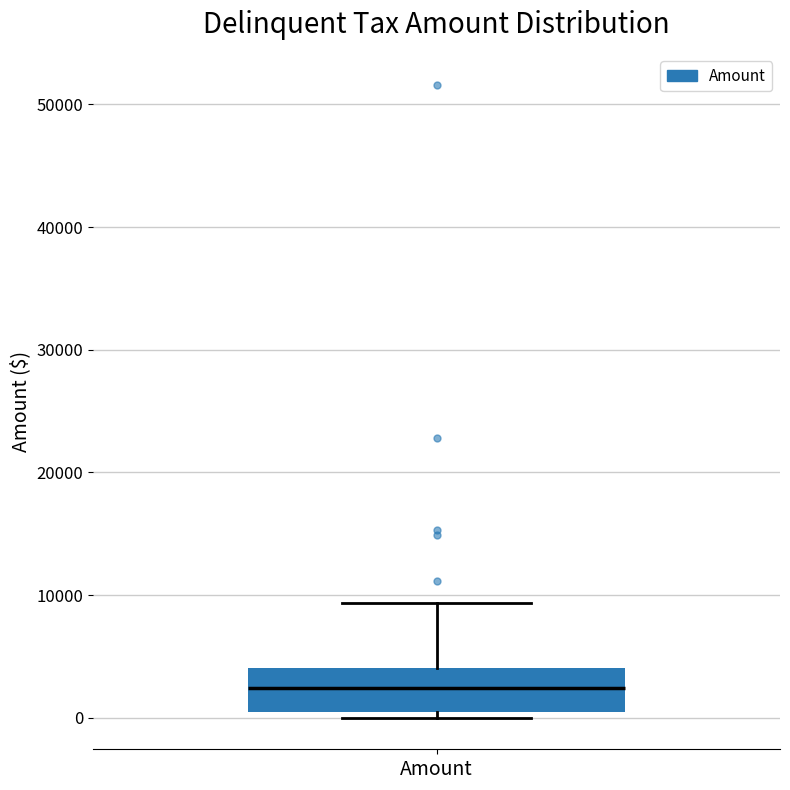

Where does the upper whisker of the box for Amount end on the y-axis? The values are not printed on the chart, so give them approximately, as read against the axis.

9000